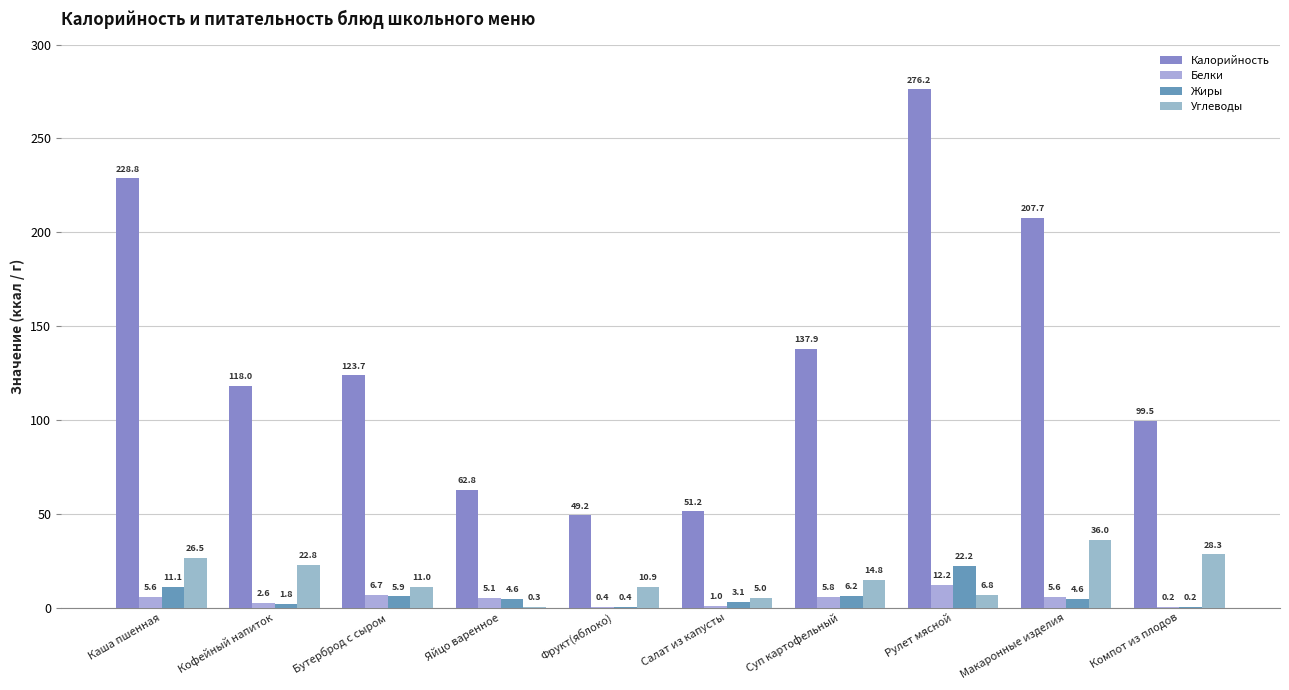

True or false: Углеводы has a value of 48.6 at Макаронные изделия.

False